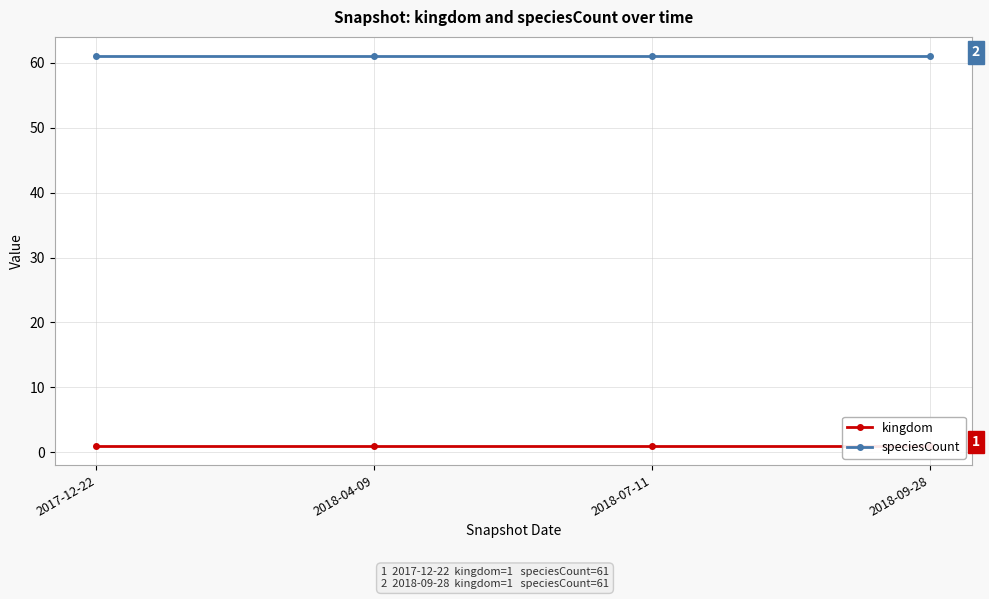

Reading right to left, extract all data points from this chart.

kingdom: 2018-09-28=1	2018-07-11=1	2018-04-09=1	2017-12-22=1
speciesCount: 2018-09-28=61	2018-07-11=61	2018-04-09=61	2017-12-22=61